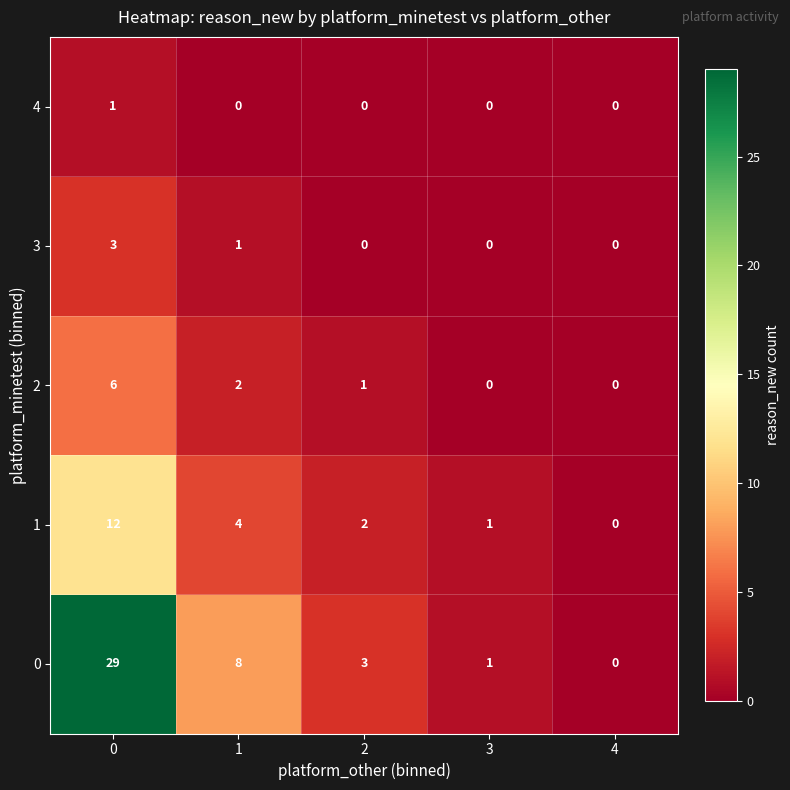

How many data points does each series have?

5